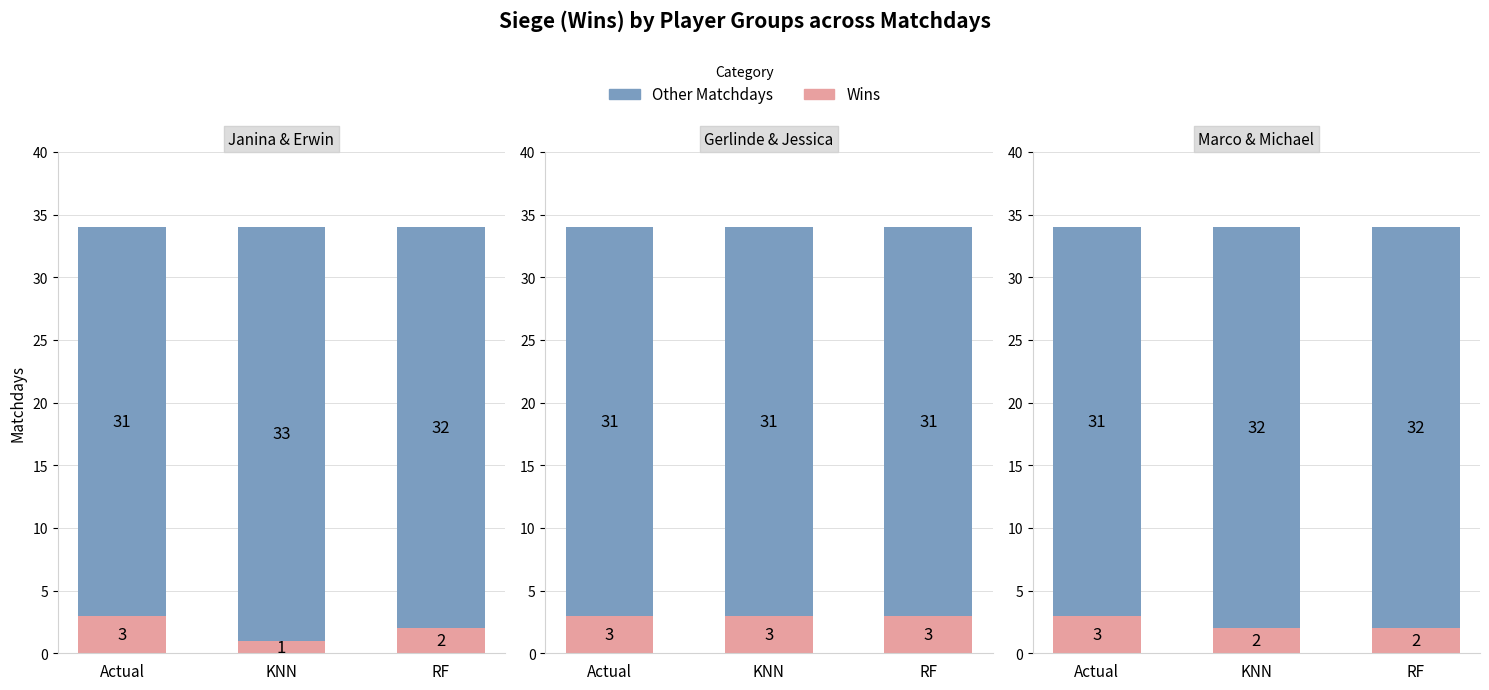

Which has a higher value, Actual or RF?

Actual